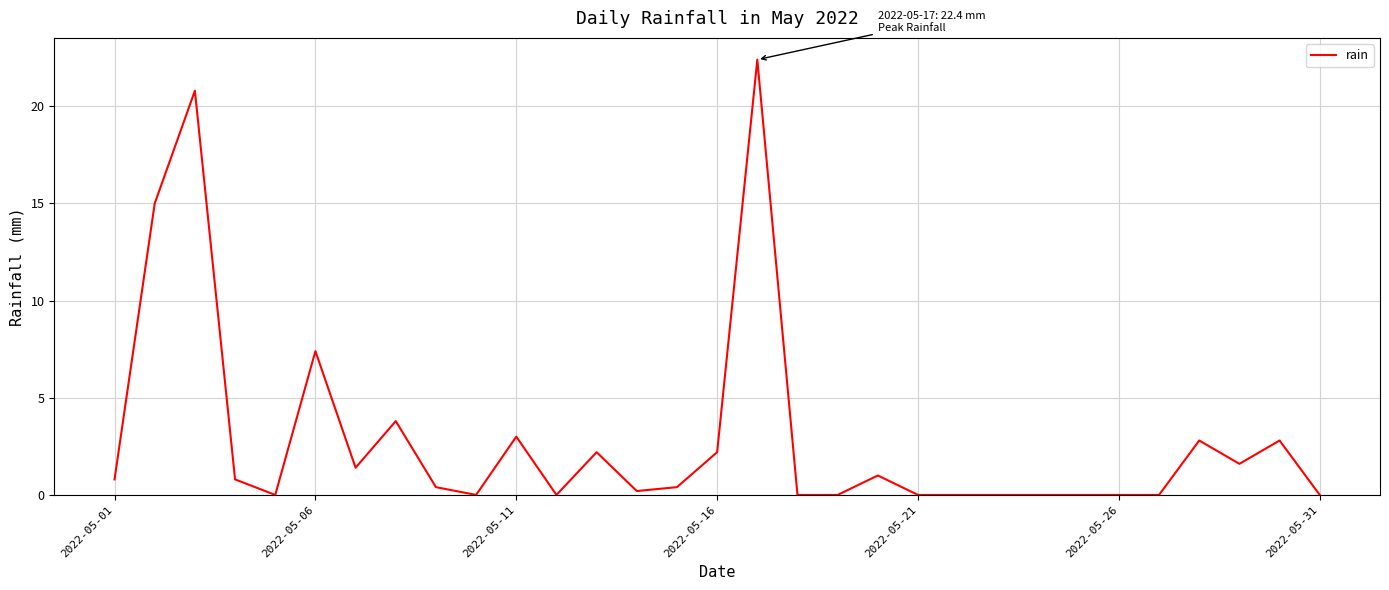

What is the difference between the maximum and minimum values?

22.4